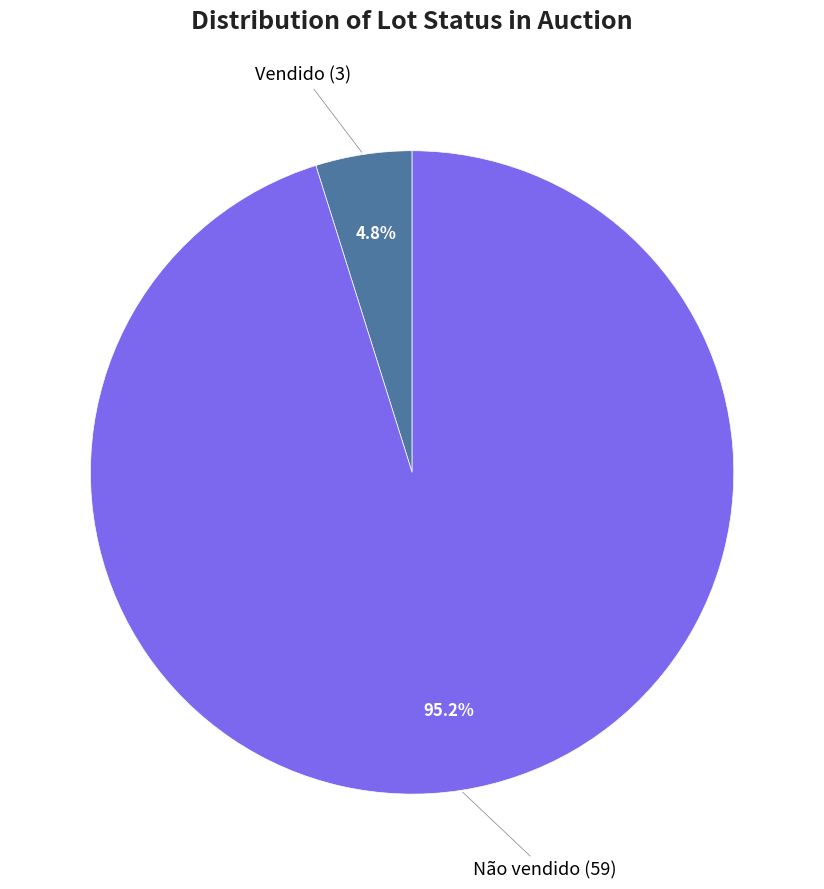

Is there any slice that represents more than half of the pie?

Yes